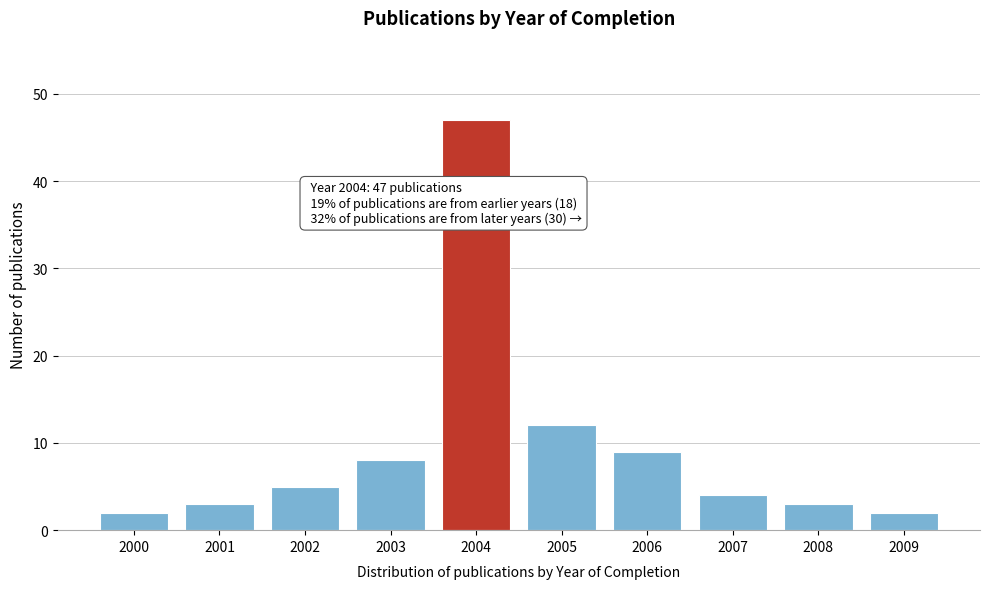

Reading left to right, what are all the values shown in this chart?

2	3	5	8	47	12	9	4	3	2